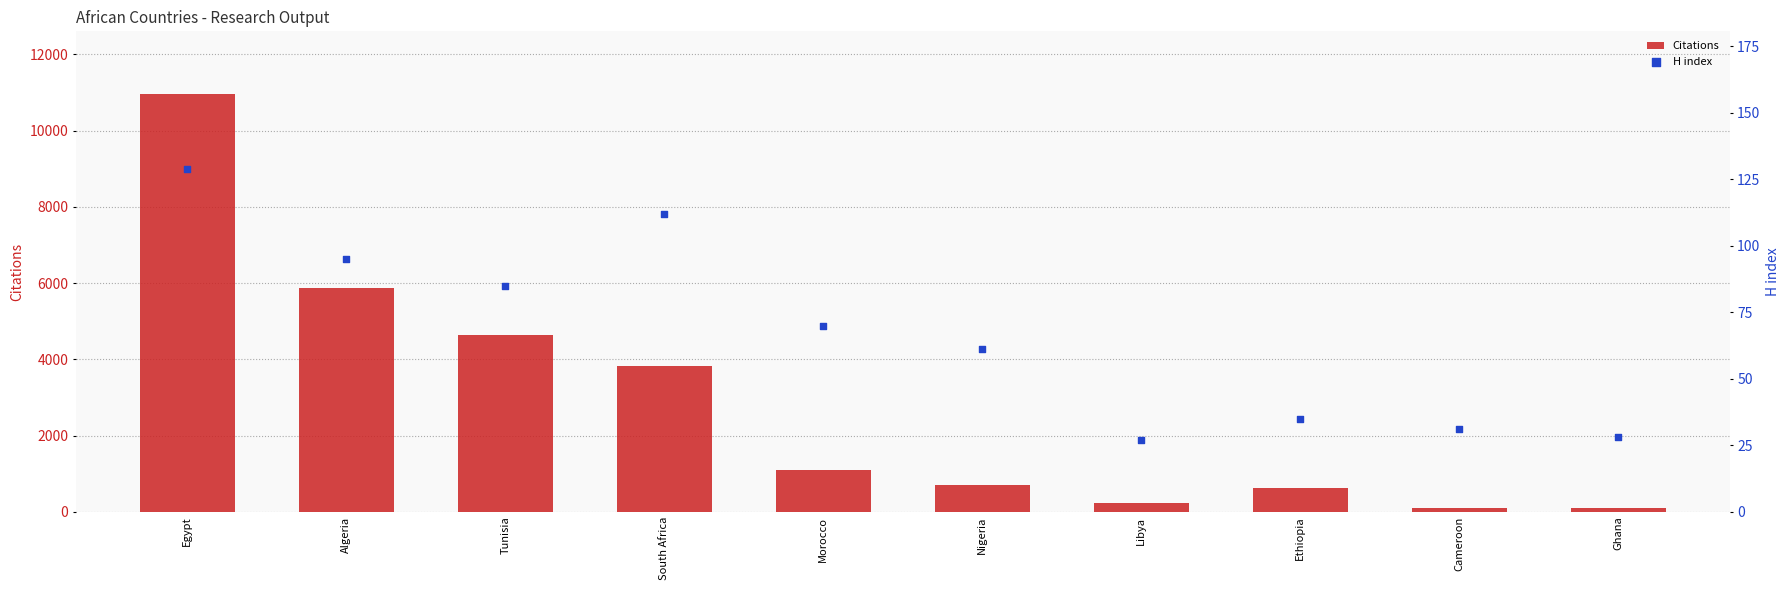

Which series contains the lowest Y value?

H index